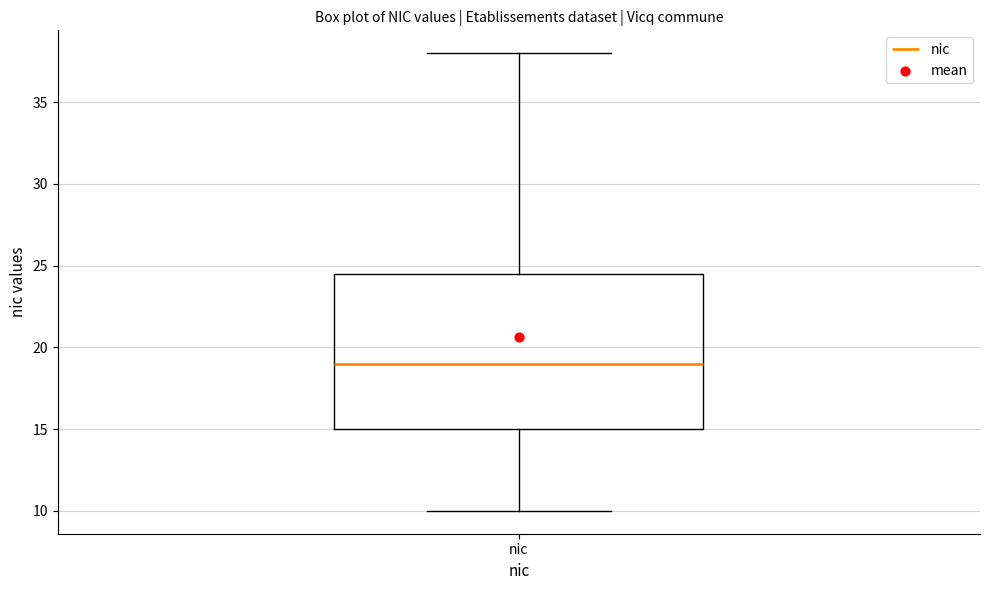

Read this box plot against the y-axis: the position of the median line, the range covered by the box, and the ends of both whiskers. The values are not printed on the chart, so give them approximately, as read against the axis.

median 19.0, box 15.0 to 24.5, whiskers 10.0 to 38.0